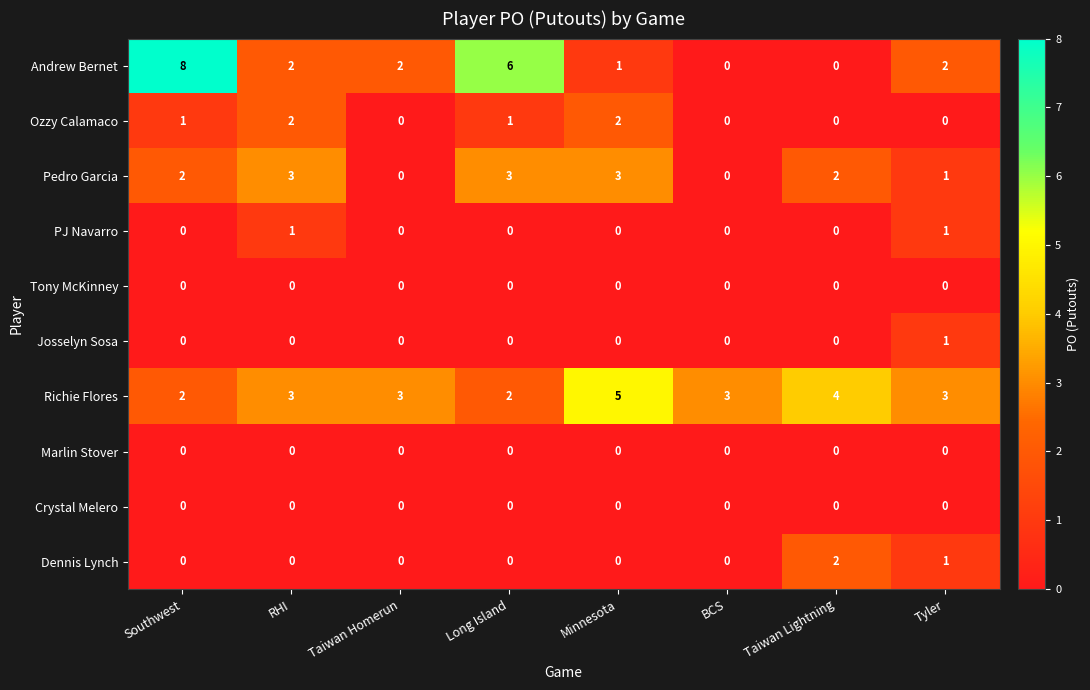

Which category has the highest value across all series?

Southwest